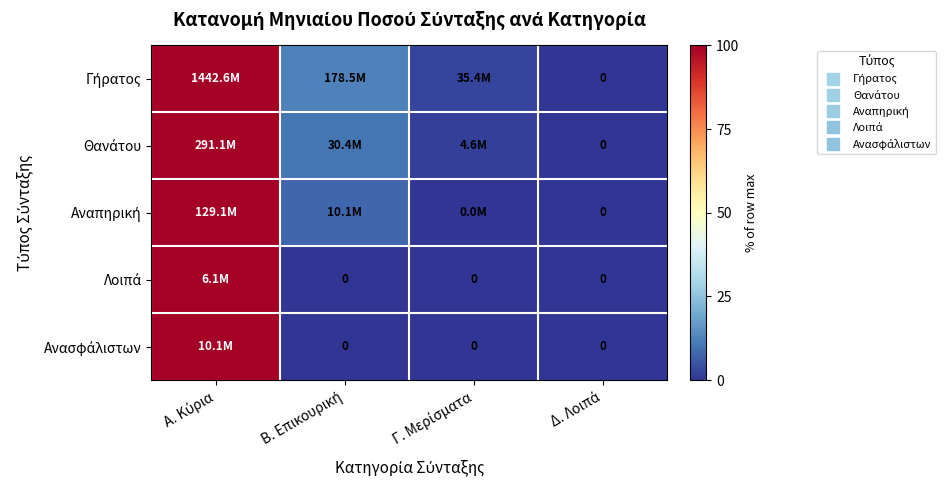

List the labels in order of Λοιπά value, smallest first.

Β. Επικουρική, Γ. Μερίσματα, Δ. Λοιπά, Α. Κύρια